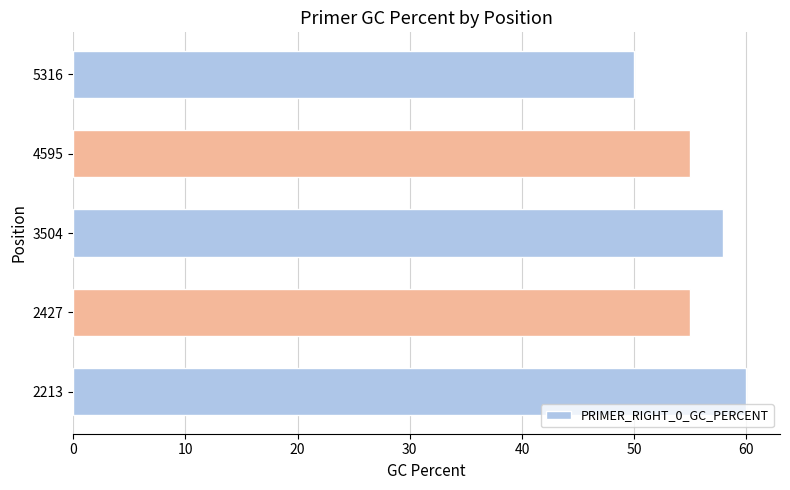

What is the minimum value shown in the chart?

50.0